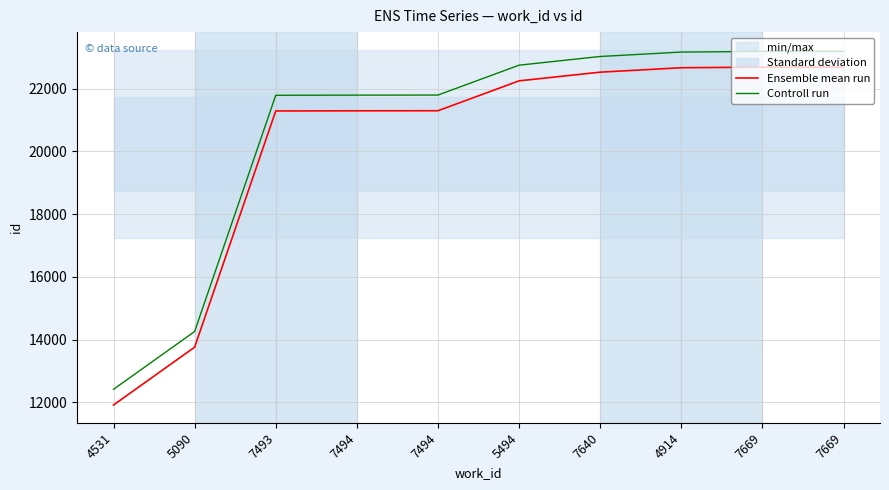

What is the total value across all series at 7669?

45876